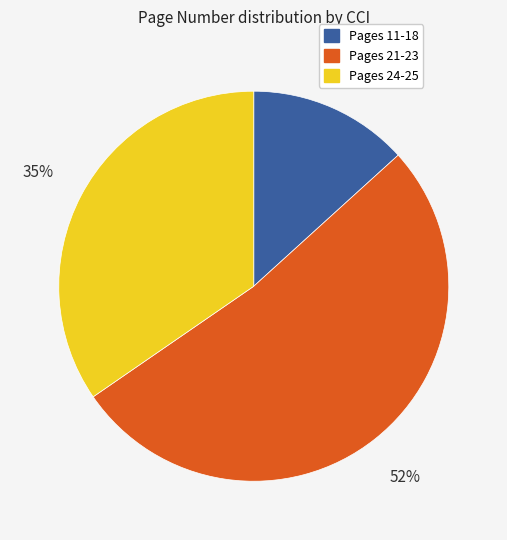

To the nearest percent, what is the difference between the largest and smallest slice percentages?

39%